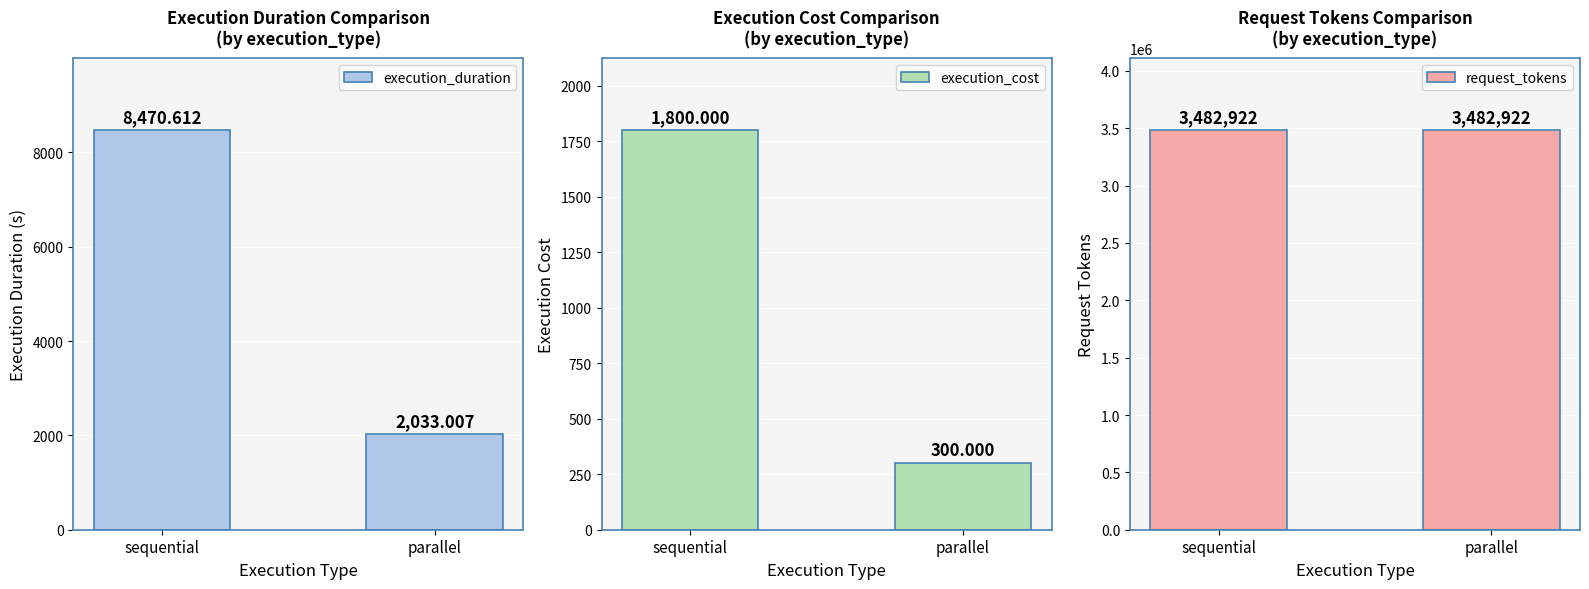

What is the difference between the highest and lowest values at sequential?

3481122.0